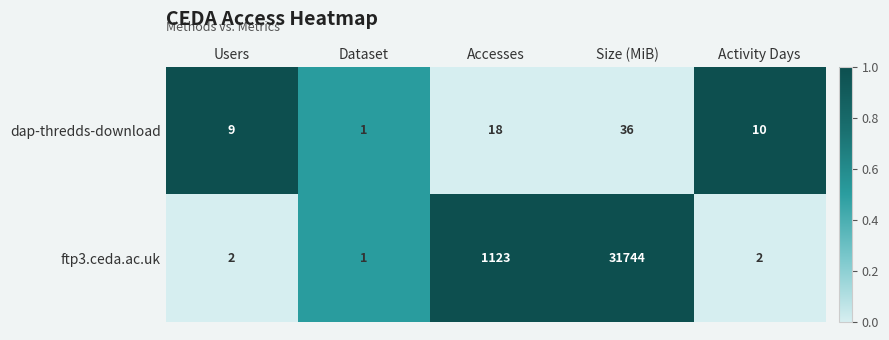

The value of dap-thredds-download at Accesses is 6. True or false?

False